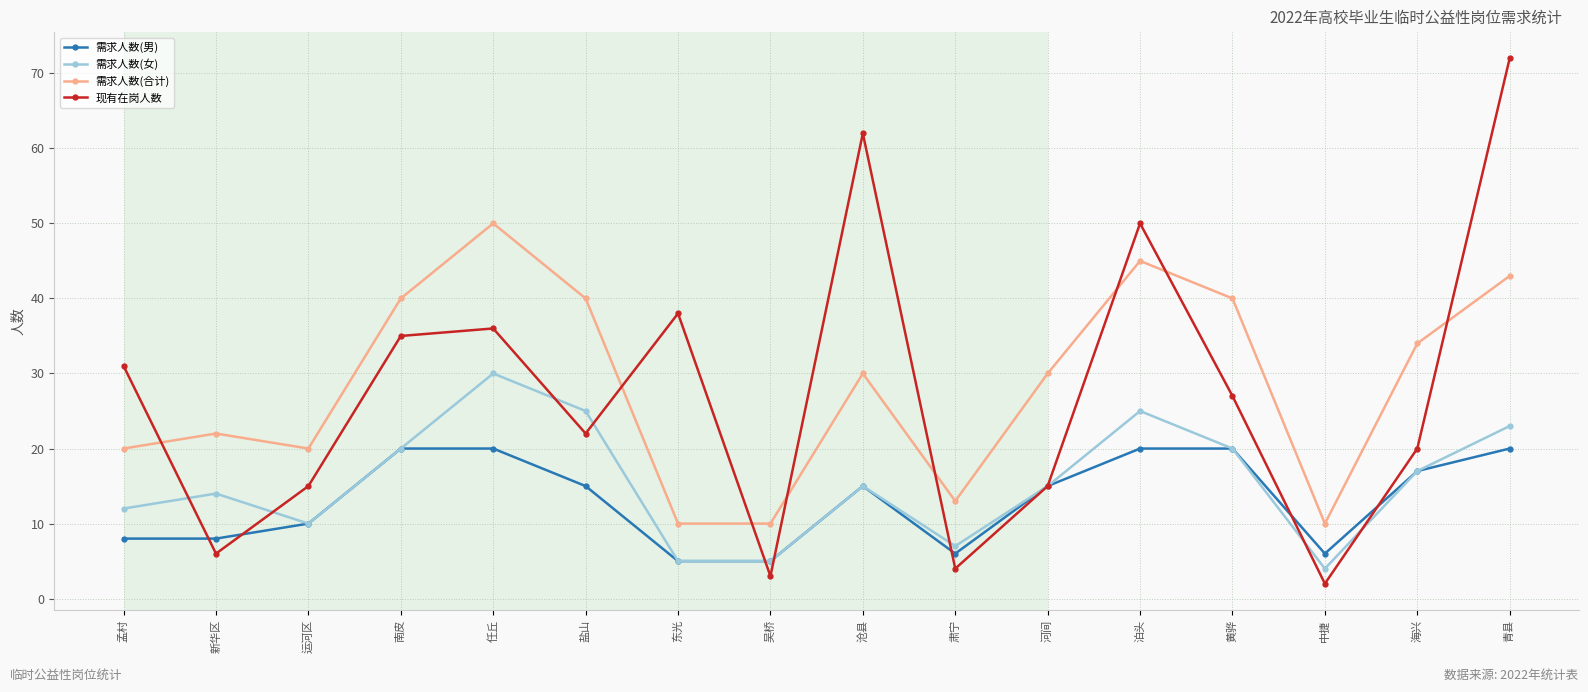

True or false: 需求人数(男) and 需求人数(合计) intersect in this chart.

False